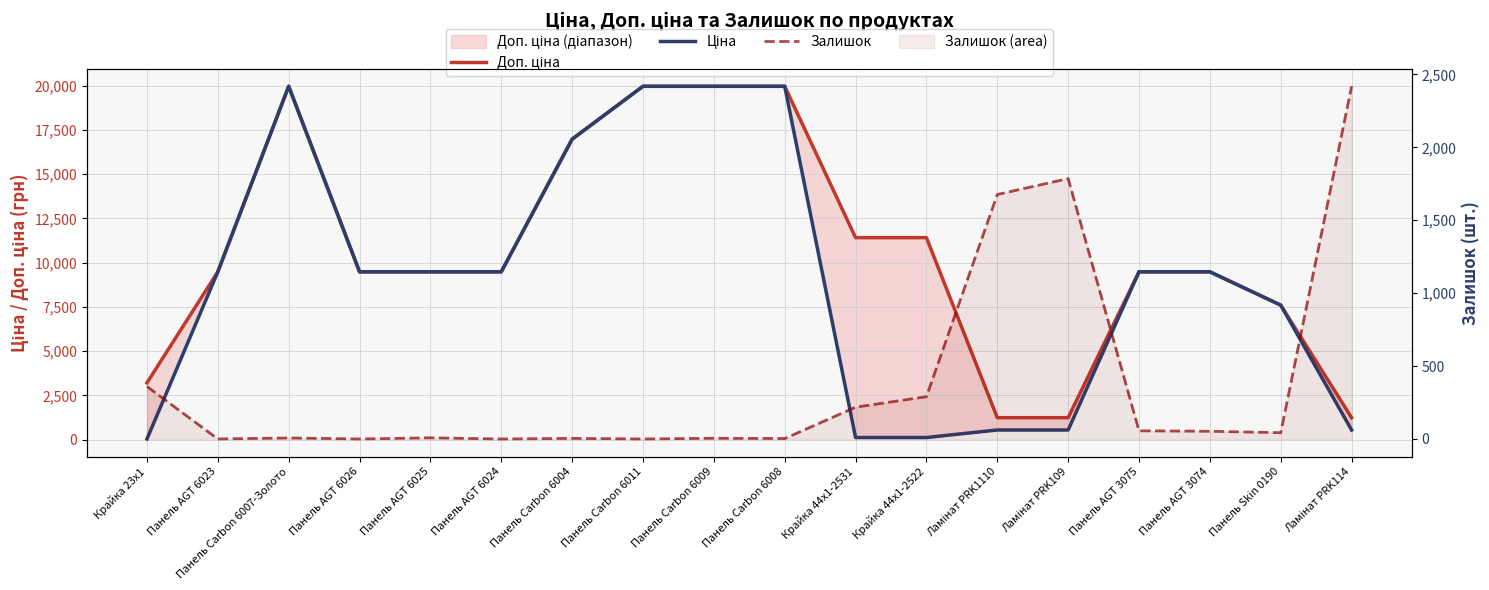

Reading left to right, transcribe all the data shown in this chart.

Доп. ціна: 3205.0	9480.1	19964.2	9480.1	9480.1	9480.1	16976.3	19964.2	19964.2	19964.2	11410.0	11410.0	1235.4	1235.4	9480.1	9480.1	7596.5	1235.4
Ціна: 32.0	9480.1	19964.2	9480.1	9480.1	9480.1	16976.3	19964.2	19964.2	19964.2	114.1	114.1	539.0	539.0	9480.1	9480.1	7596.5	539.0
Залишок: 360.0	0.0	7.0	0.0	8.0	0.0	4.0	0.0	5.0	3.0	218.0	290.0	1677.0	1786.0	56.0	53.0	43.0	2419.0